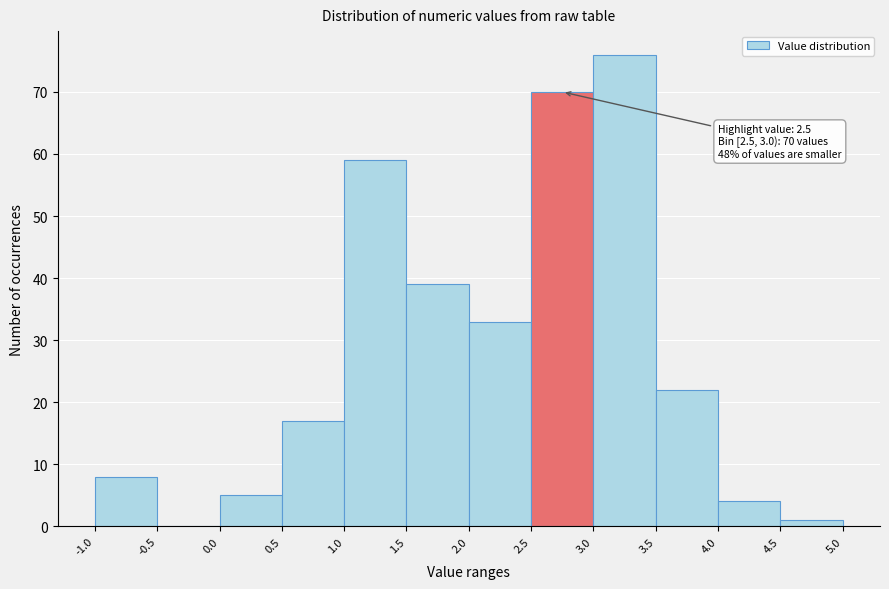

Which range on the x-axis has the tallest bar?

3.0 to 3.5